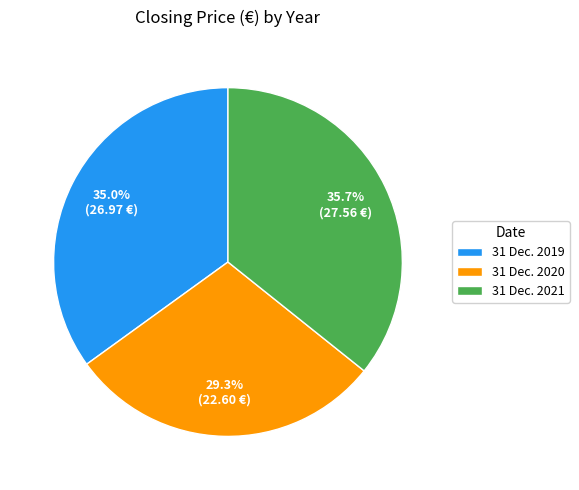

Is the sum of 31 Dec. 2020 and 31 Dec. 2021 greater than half?

Yes